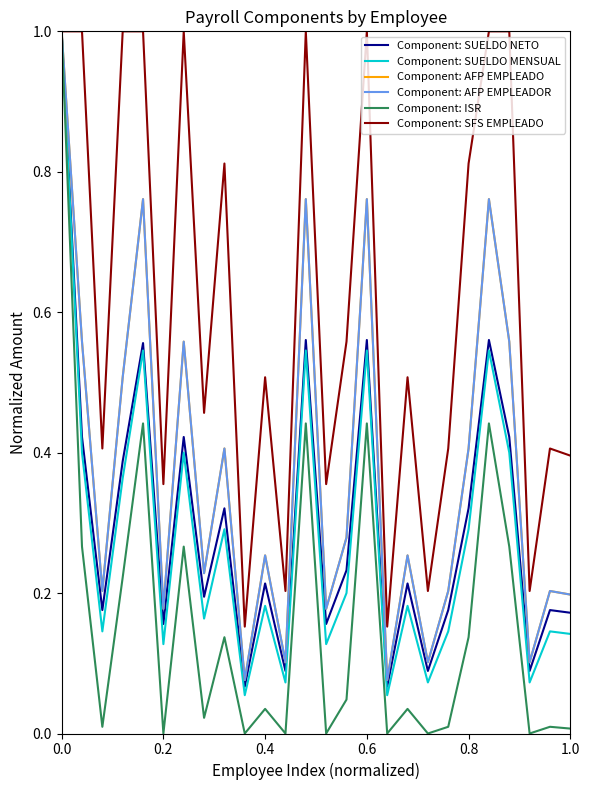

Does the chart display data point markers on the line(s)?

No